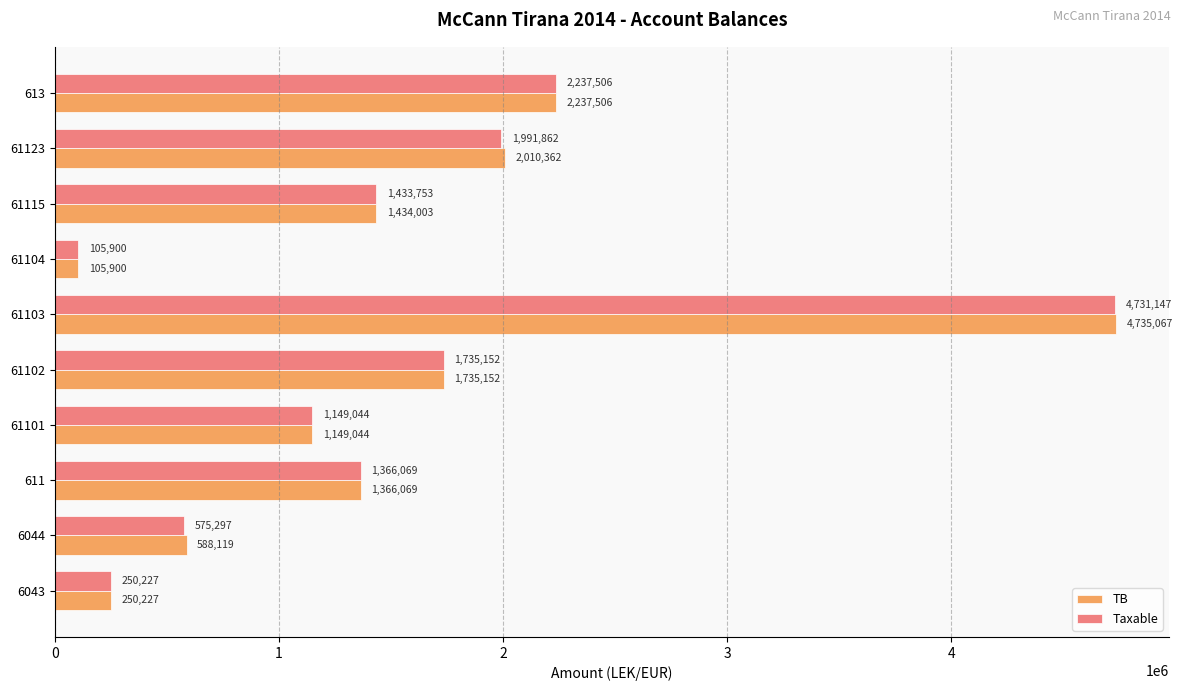

At which label is Taxable closest to 2418523?

613